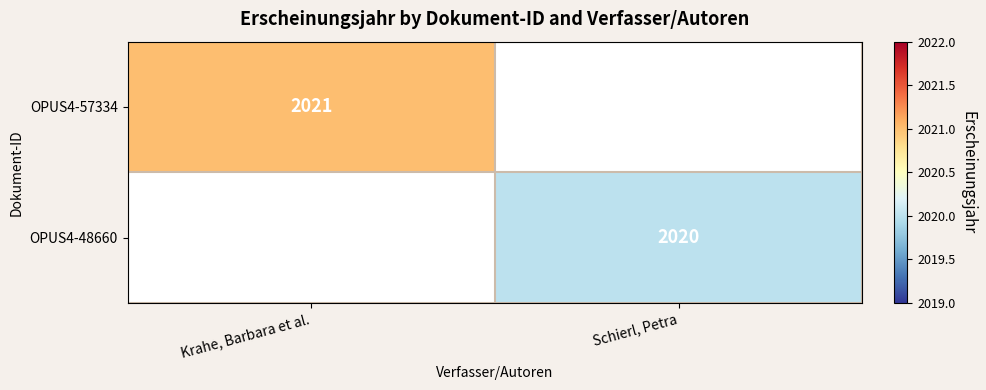

The value of OPUS4-48660 at Schierl, Petra is 3454. True or false?

False